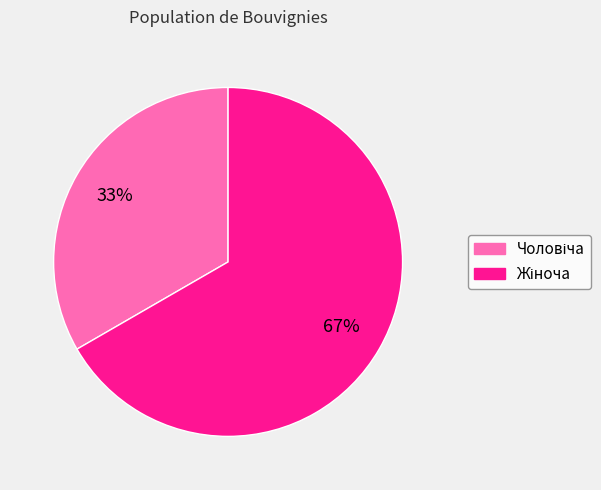

Is there a majority slice in this chart?

Yes